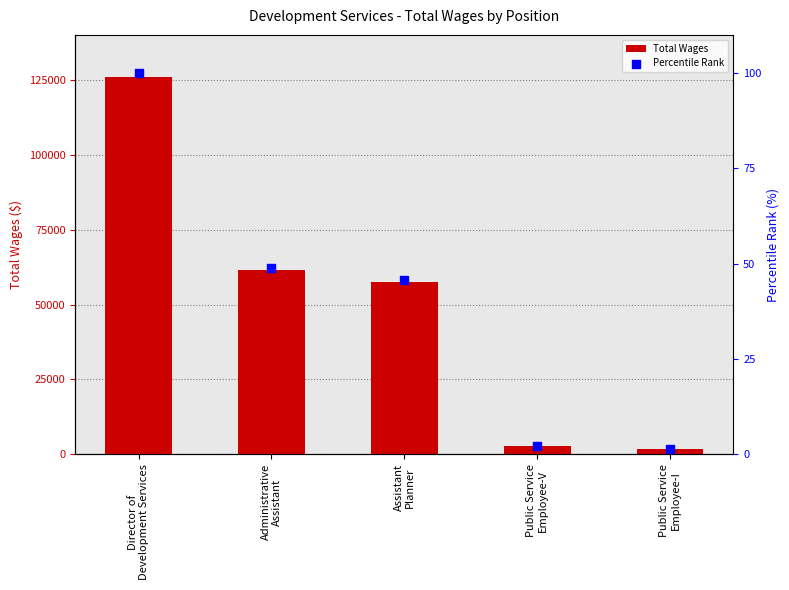

Which series reaches the minimum Y coordinate?

Percentile Rank